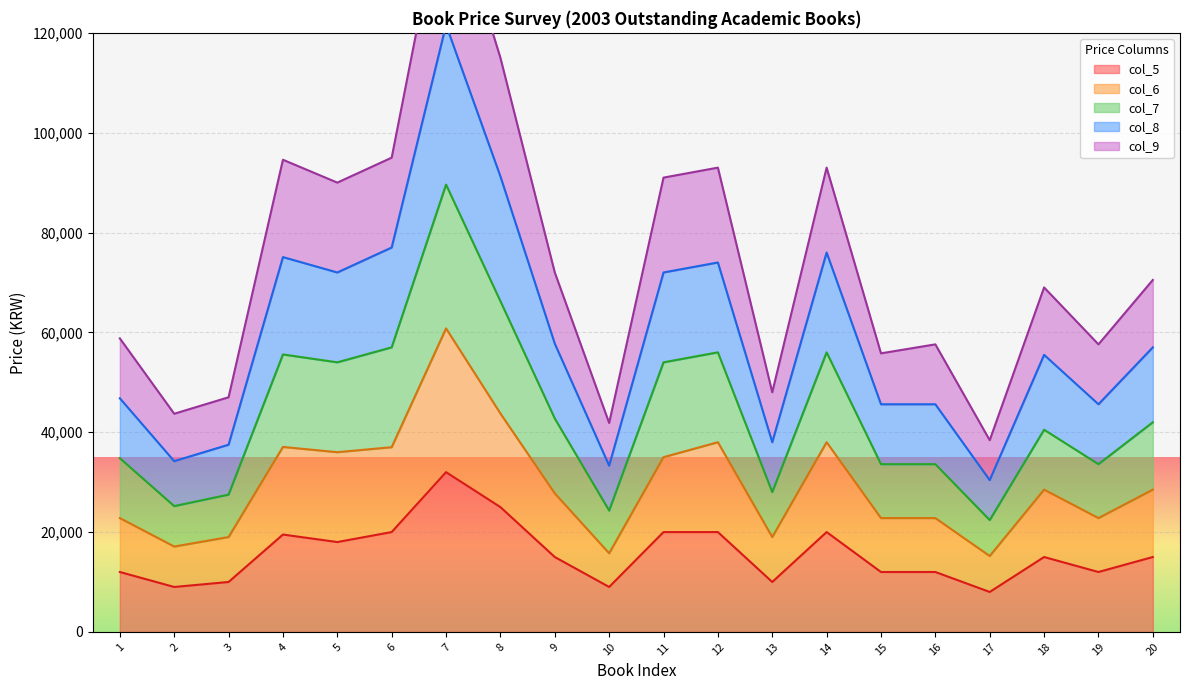

Is it true that col_6 equals 27750 at 9?

True